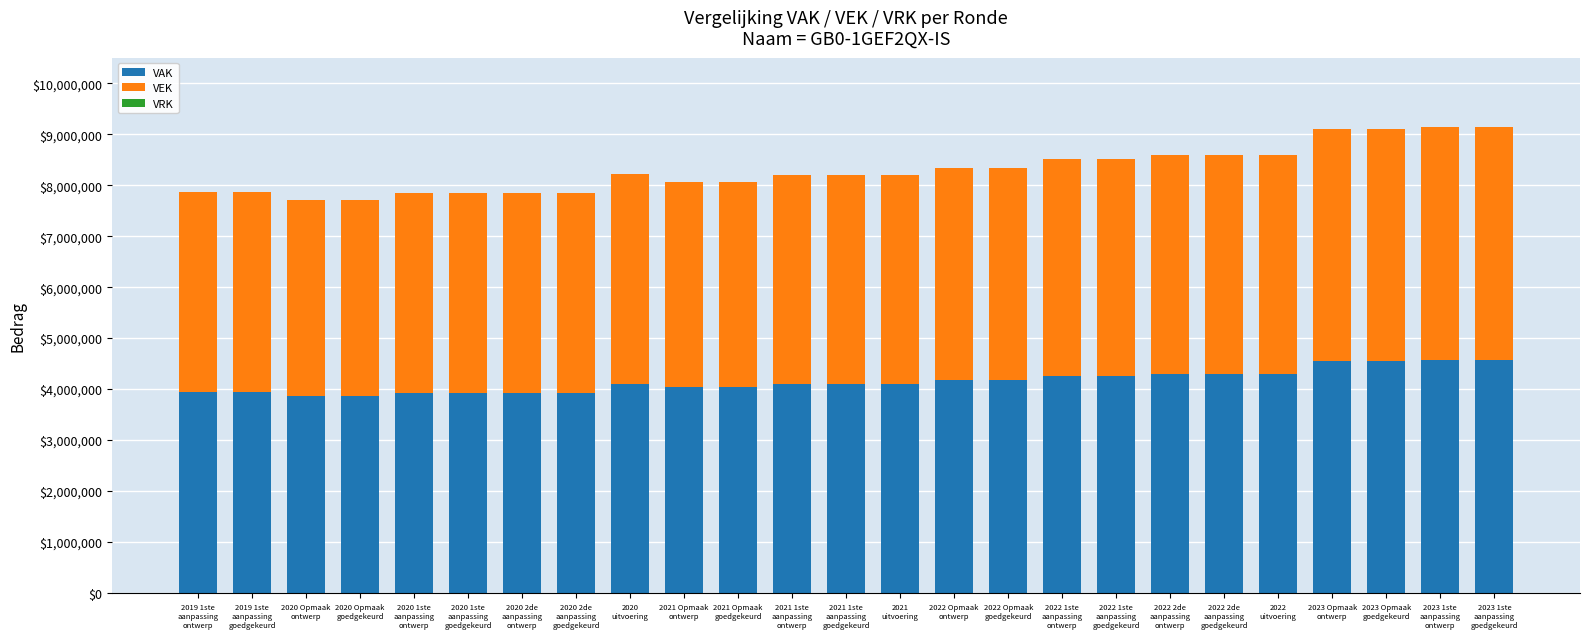

What is the highest value of the VAK series?

4566879